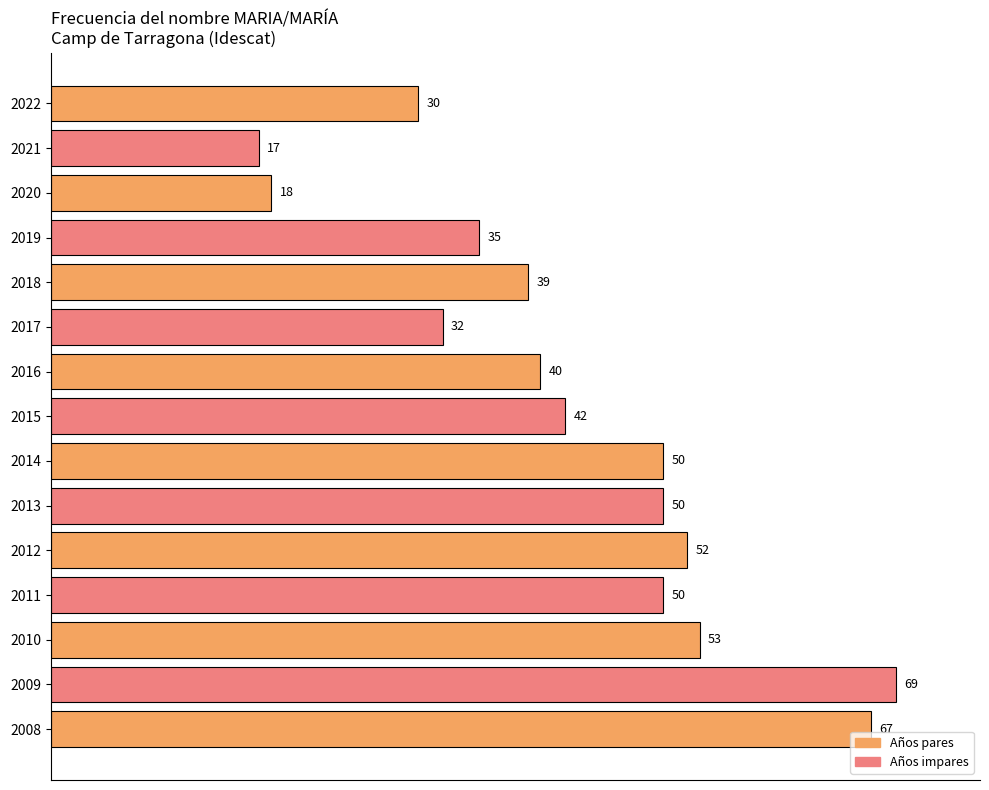

How many bars are there in total?

15